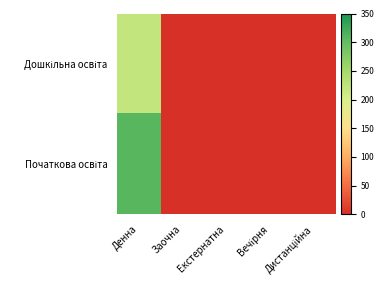

Which series has the largest range (max minus min)?

Початкова освіта